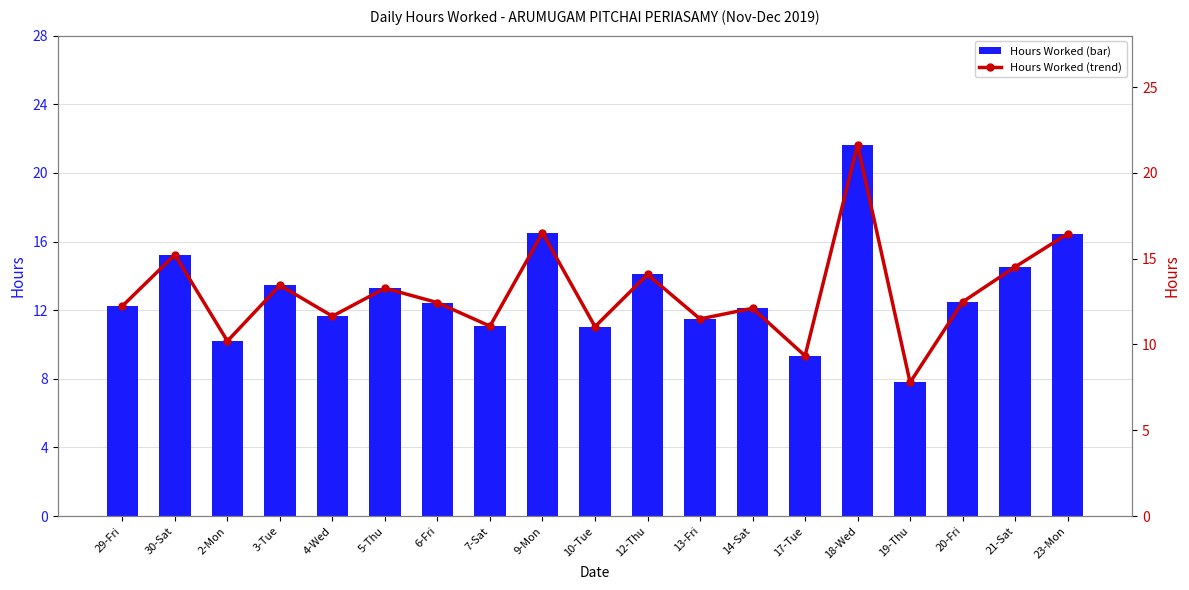

Which series has the widest spread of values?

Hours Worked